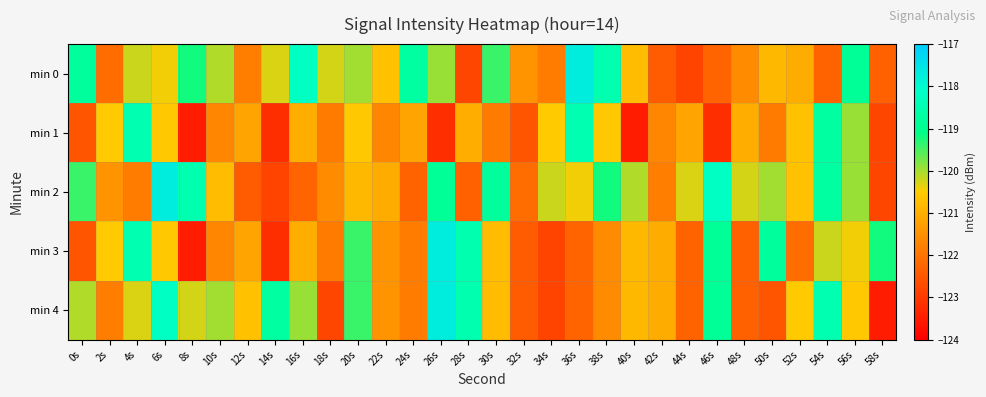

At which category is the sum across all series the highest?

26s